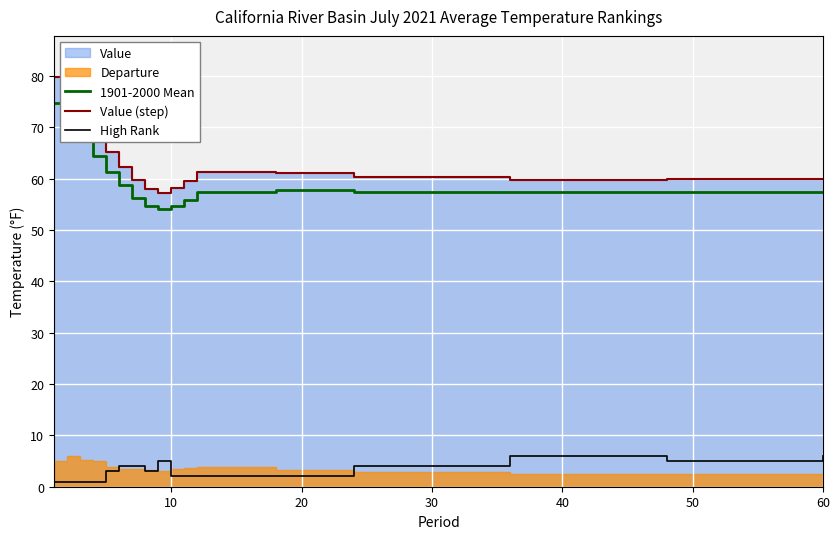

True or false: 1901-2000 Mean and High Rank cross at least once.

False